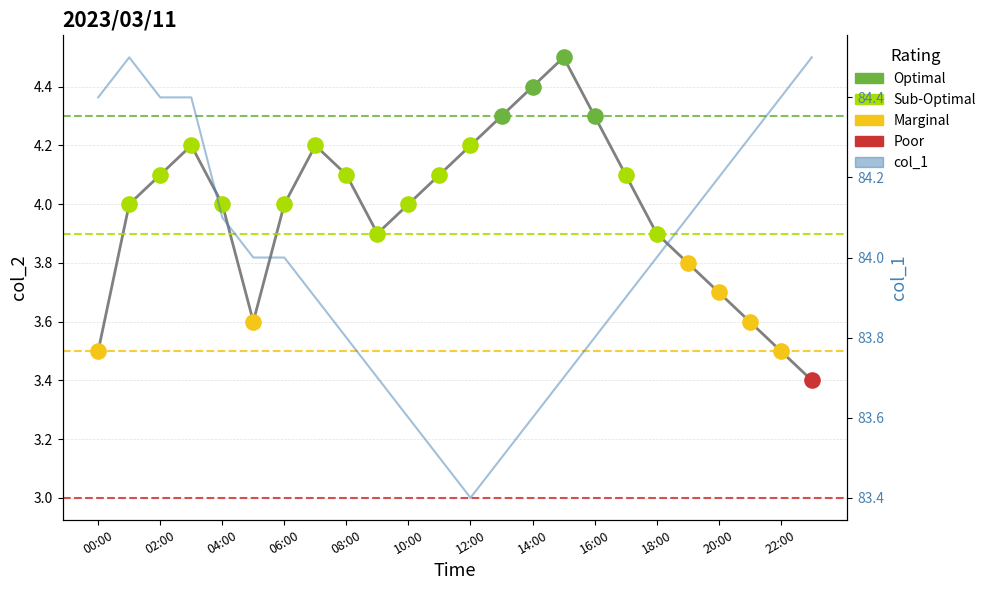

Which series reaches the maximum Y coordinate?

col_1